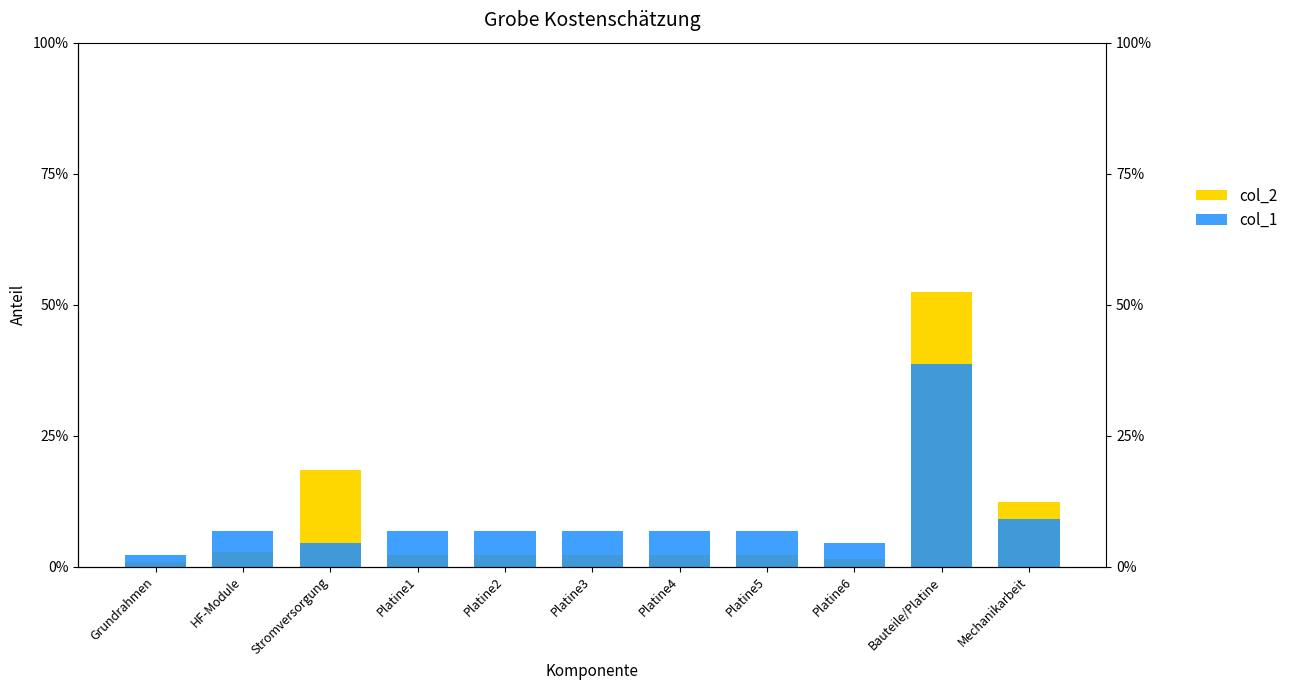

What are all the series names shown in the legend?

col_2, col_1